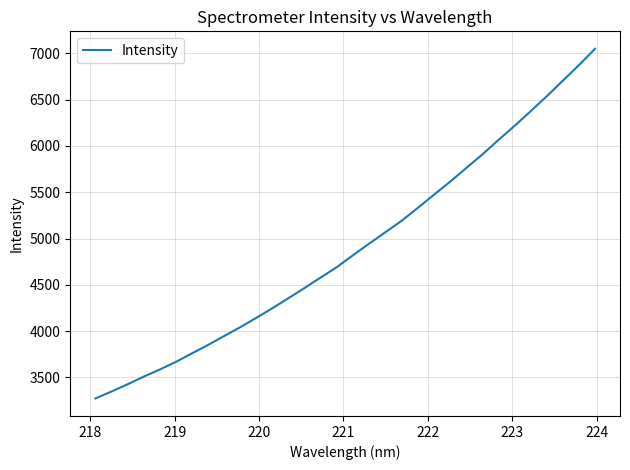

What is the difference between the maximum and minimum values?

3779.3